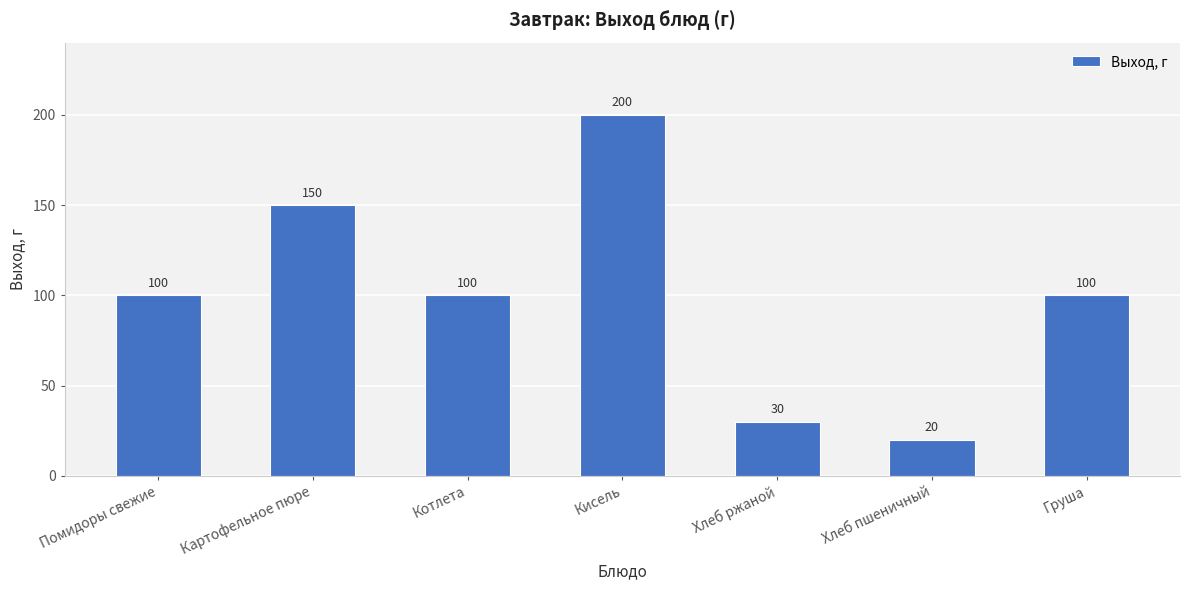

The value at Картофельное пюре is 150. True or false?

True